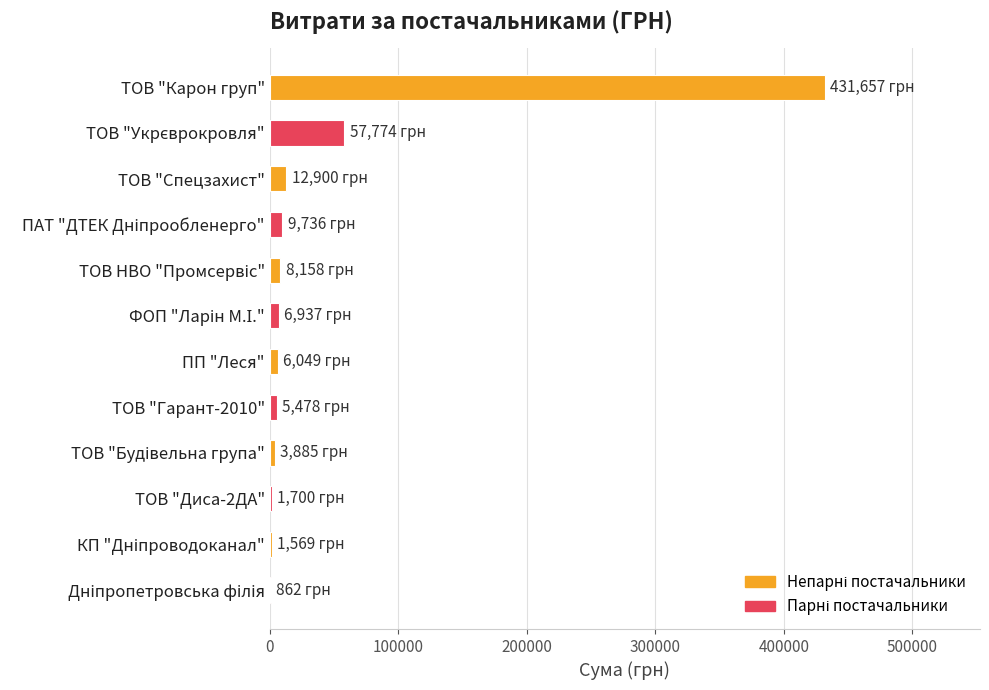

The chart shows a value of 247891.4 at ТОВ "Карон груп". True or false?

False